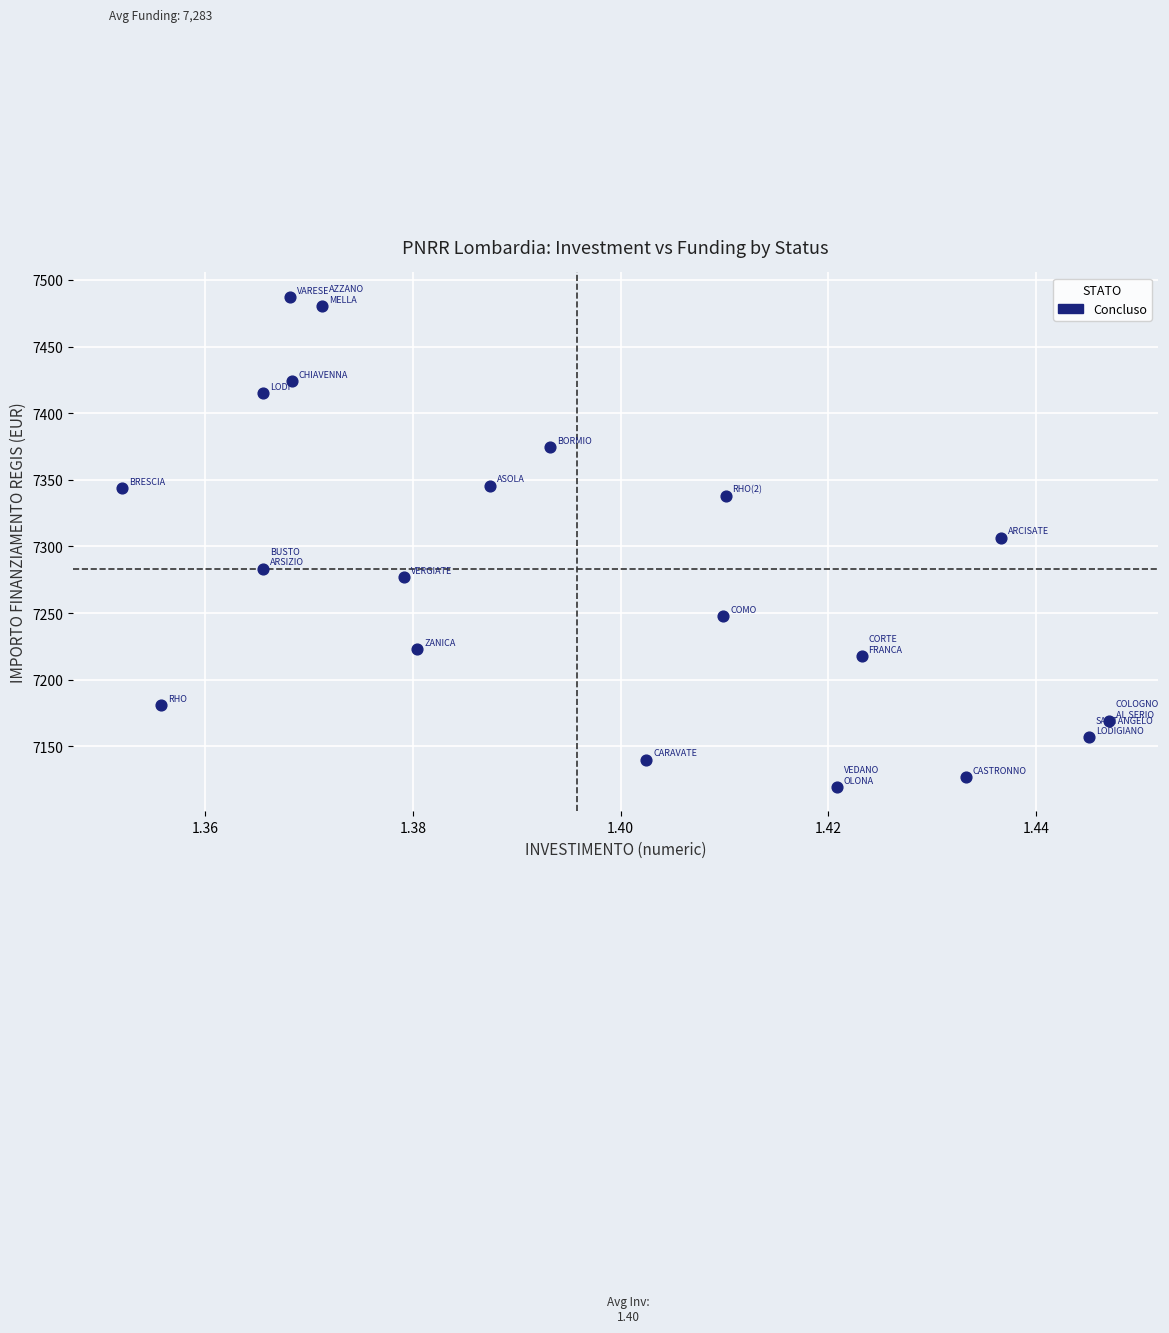

What is the range of Y values (max minus min)?

367.7